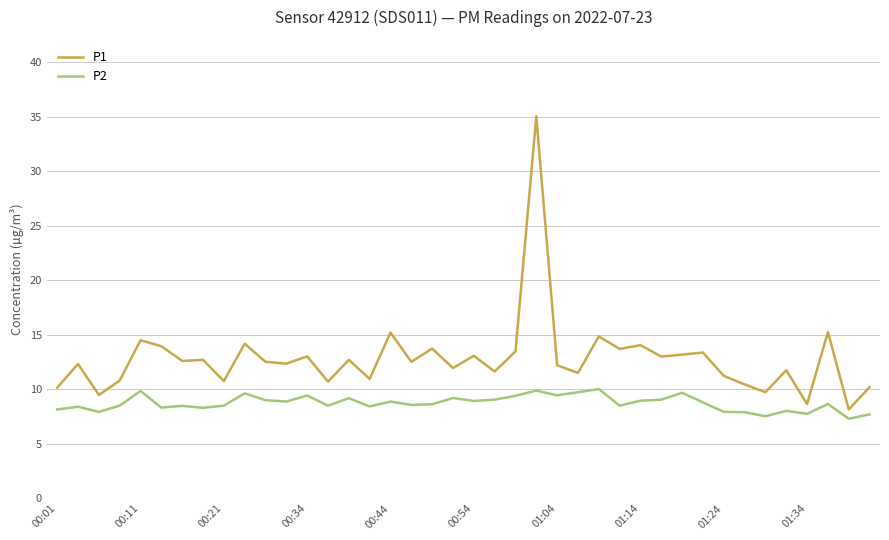

What is the average value of the P1 series?

12.8